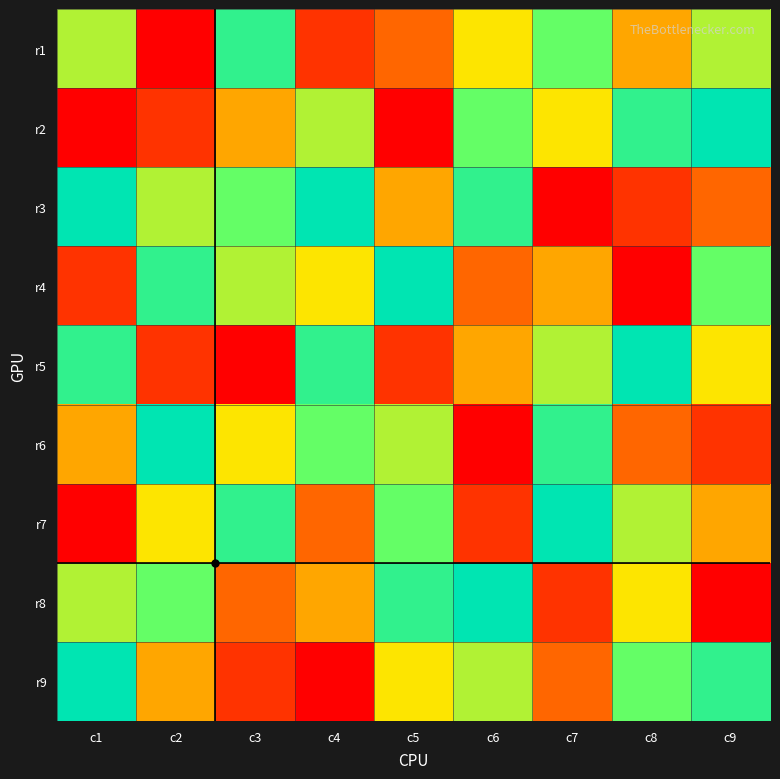

What is the spread (max minus min) of values at c5?

8